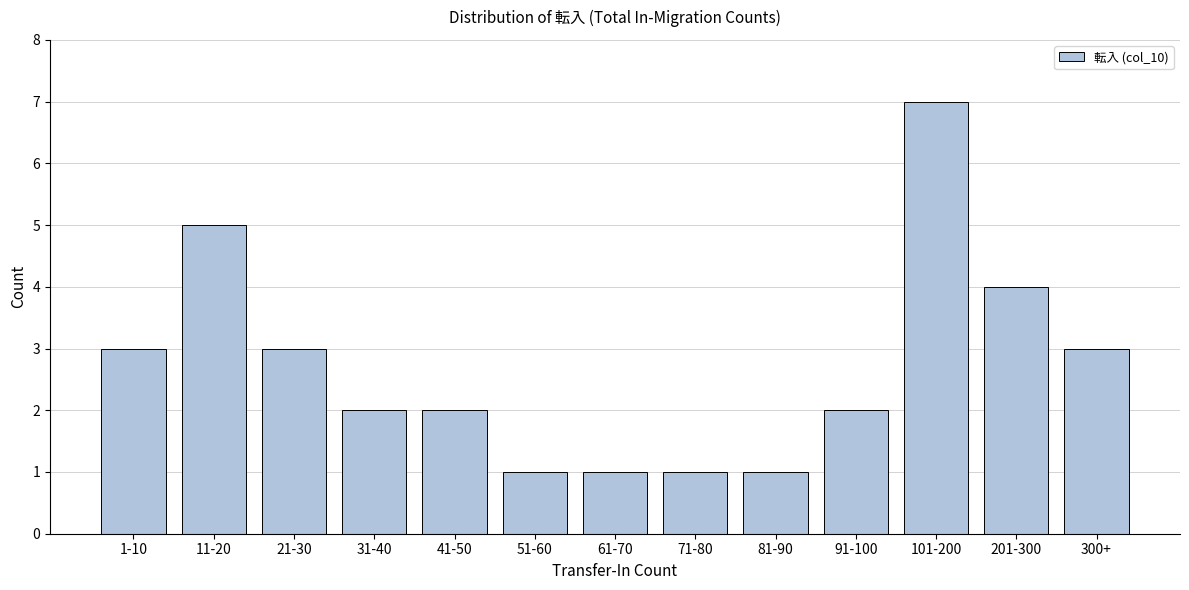

Reading left to right, what are all the values shown in this chart?

3	5	3	2	2	1	1	1	1	2	7	4	3